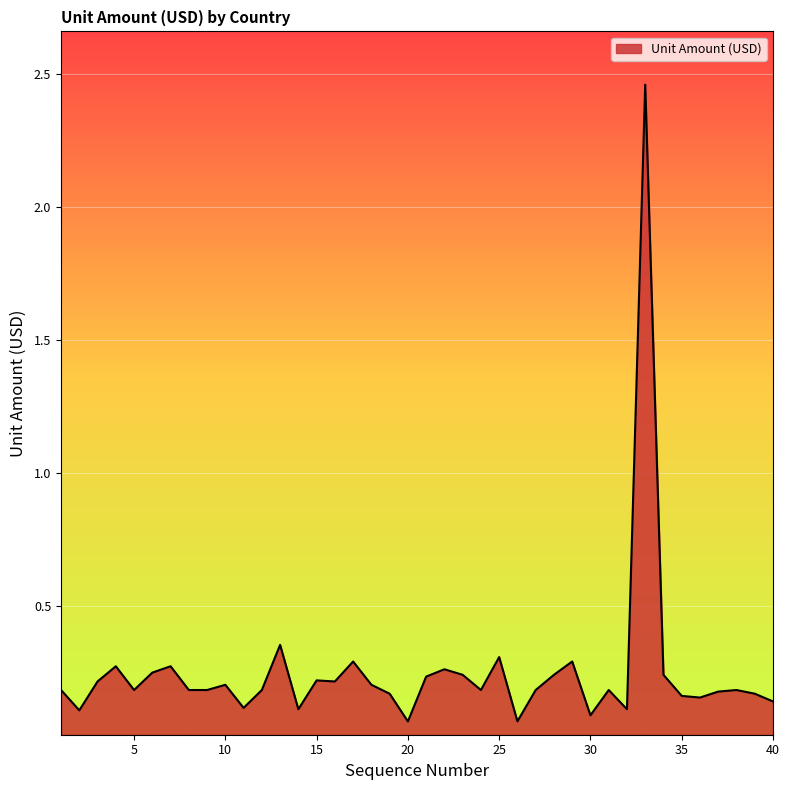

What is the difference between the maximum and minimum values?

2.4